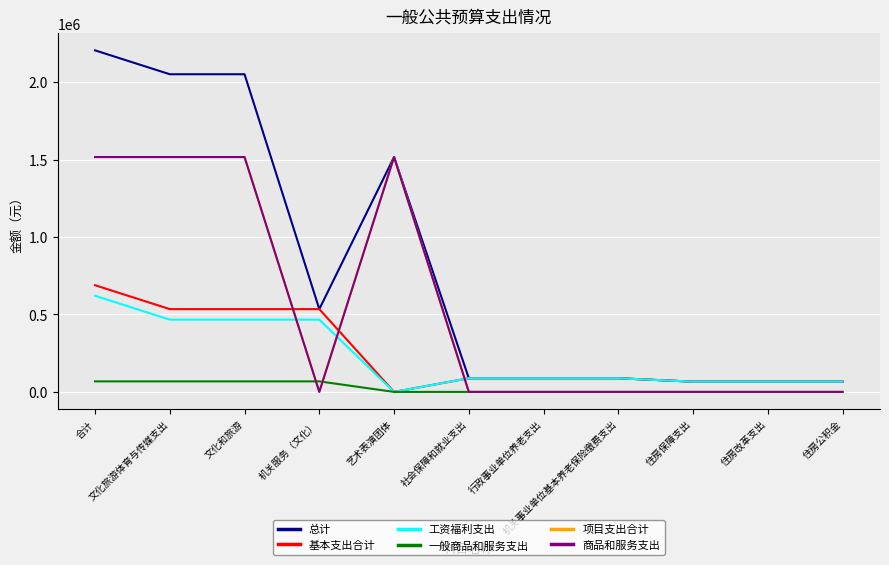

Does the chart display data point markers on the line(s)?

No